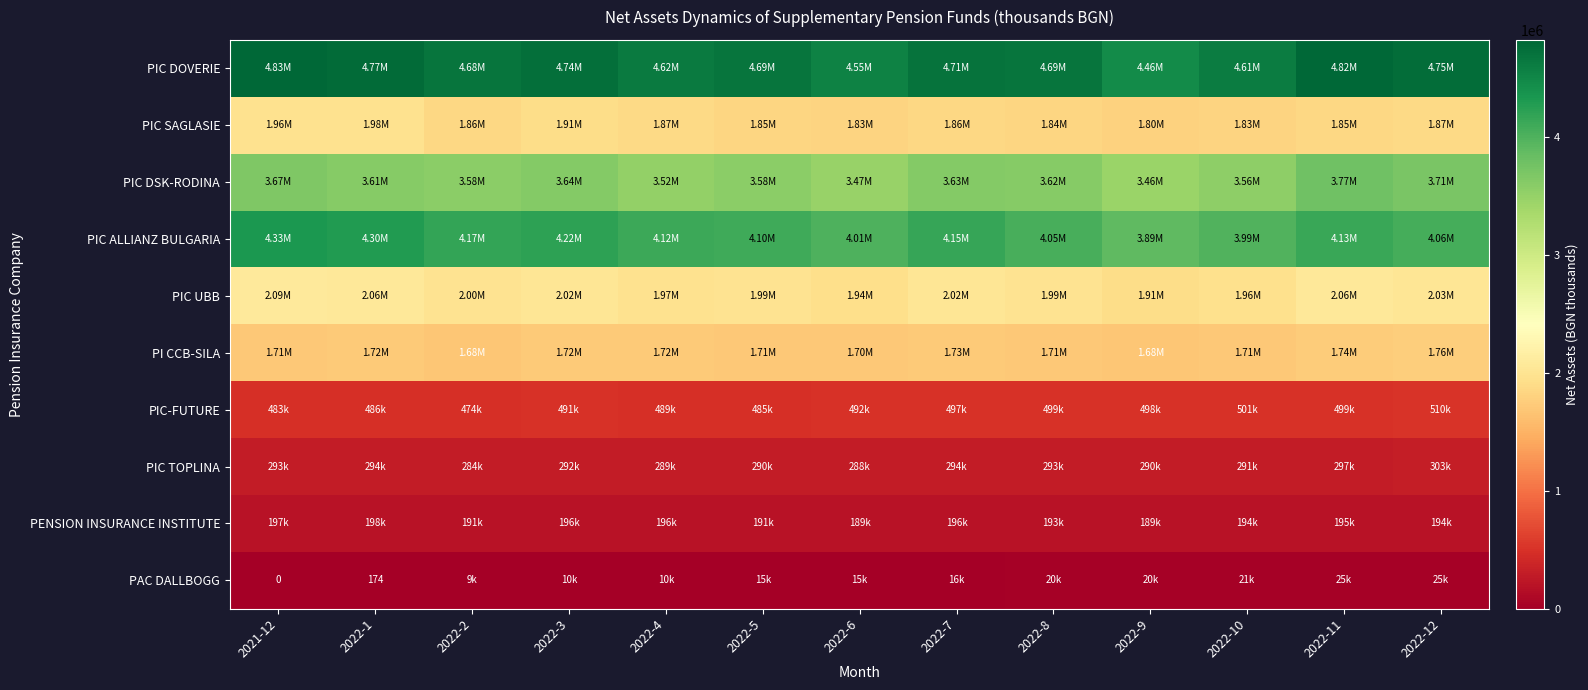

Between 2022-9 and 2022-10, which series saw the biggest shift?

PIC DOVERIE